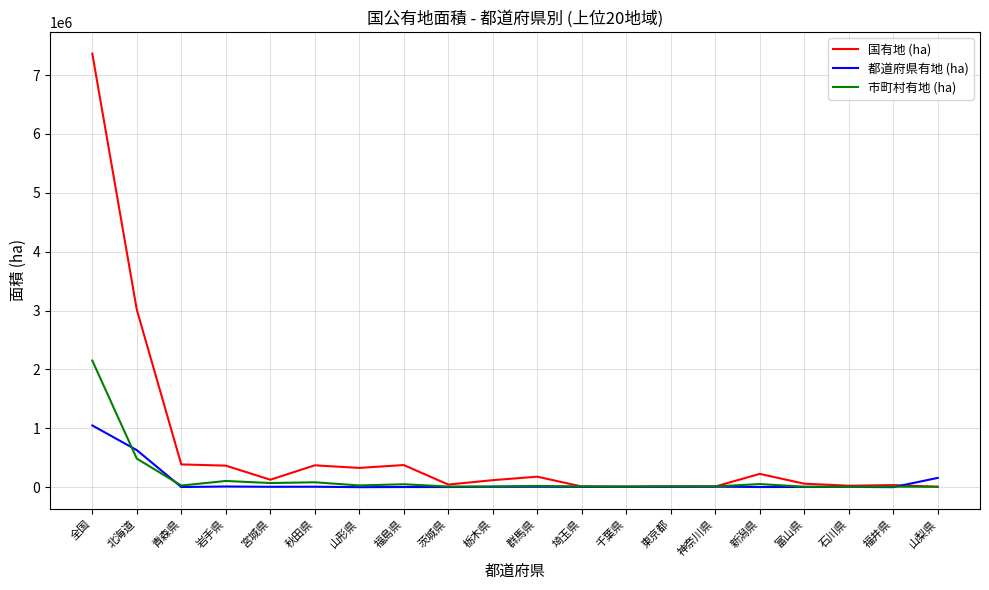

Which series changed the most between 岩手県 and 石川県?

国有地 (ha)